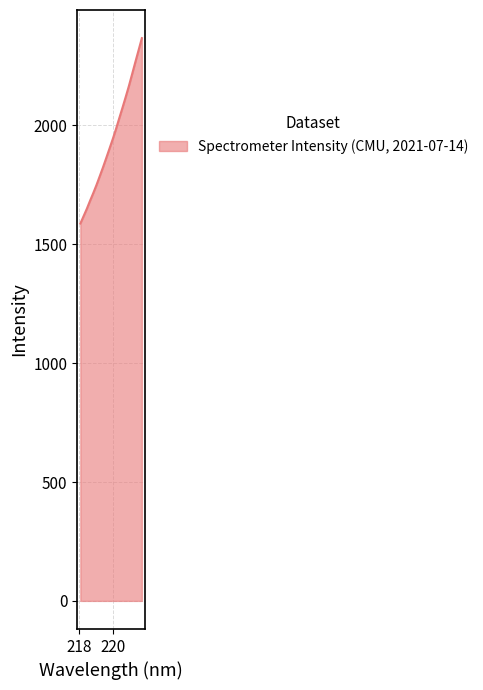

What is the greatest value displayed?

2366.8